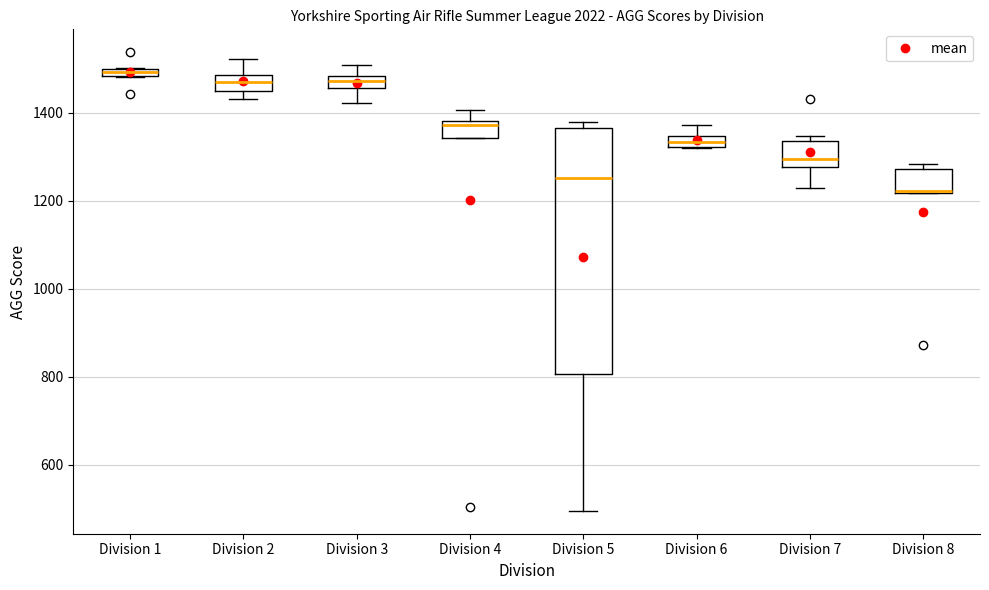

Where is the lower edge of the box for Division 8 on the y-axis? The values are not printed on the chart, so give them approximately, as read against the axis.

1220